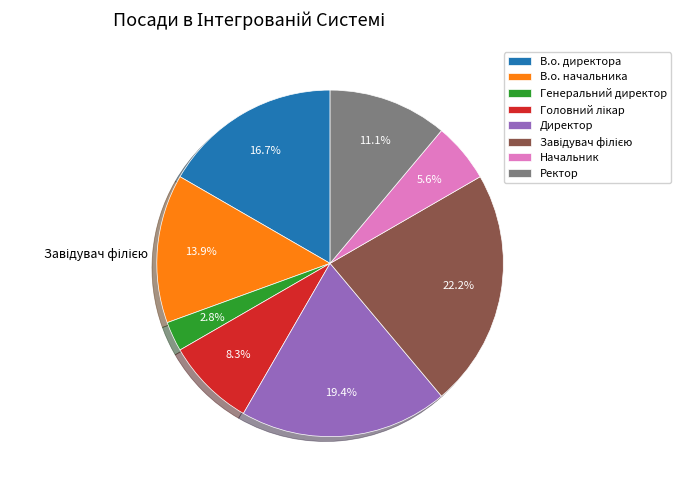

What portion of the pie excludes Ректор?

88.9%